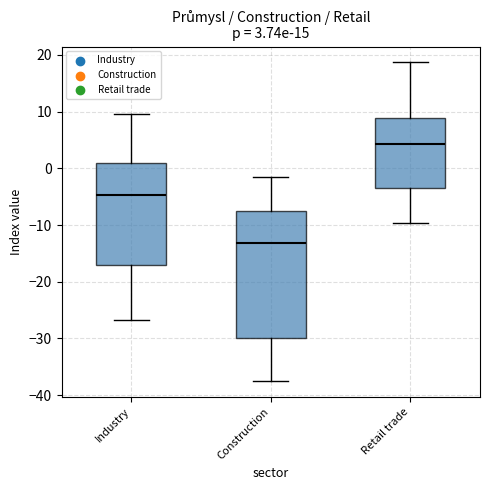

Which box has the lowest median line?

Construction